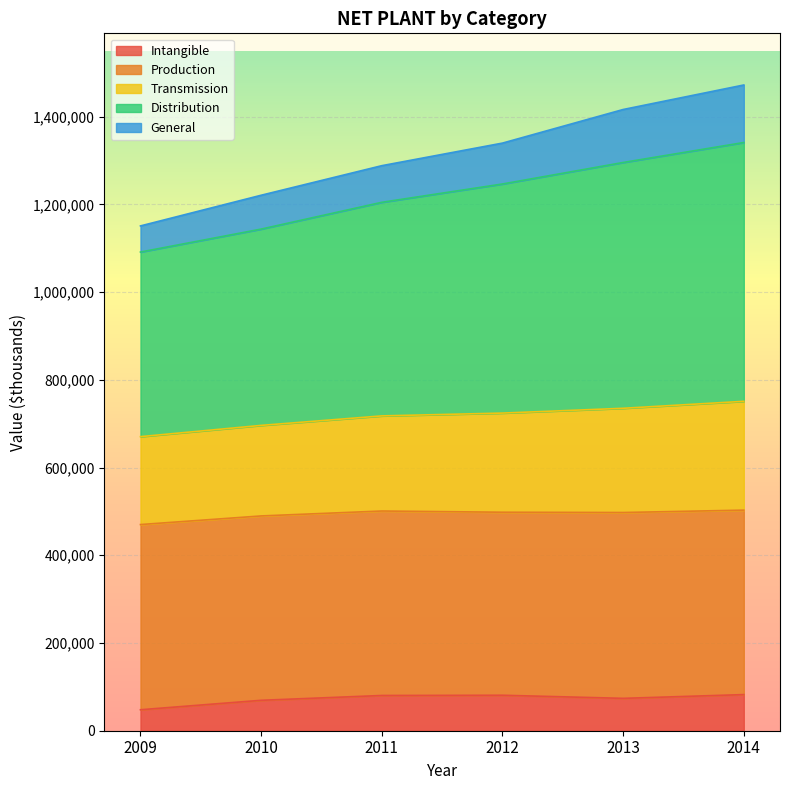

True or false: Transmission has more than 1 interior local peaks.

False